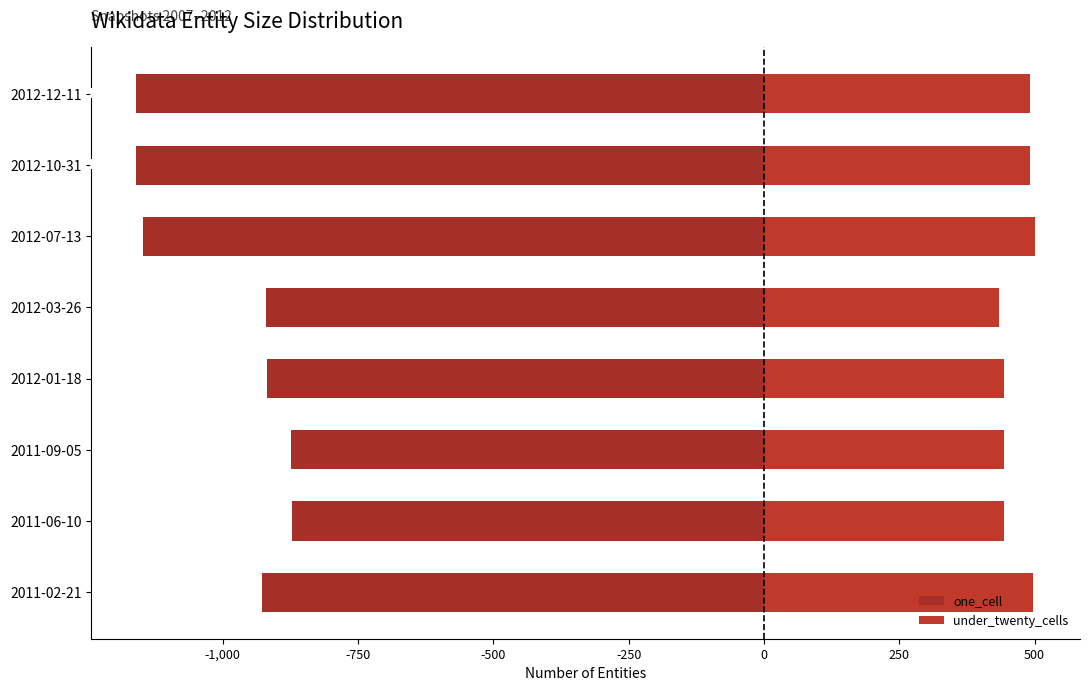

Reading left to right, transcribe all the data shown in this chart.

one_cell: -928	-872	-873	-918	-921	-1148	-1160	-1160
under_twenty_cells: 498	443	443	443	434	501	491	491